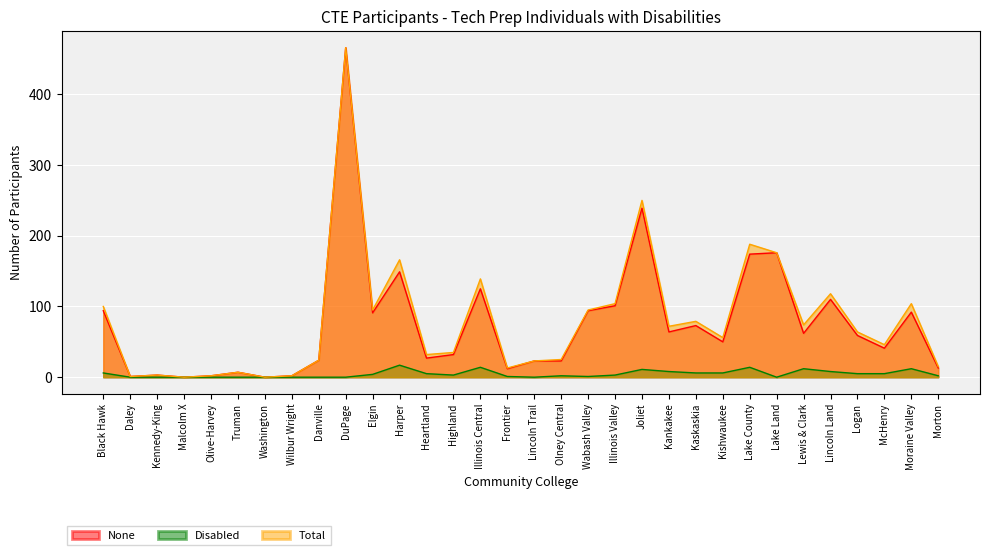

What is the sum of the Total values at Lincoln Trail and Wabash Valley?

118